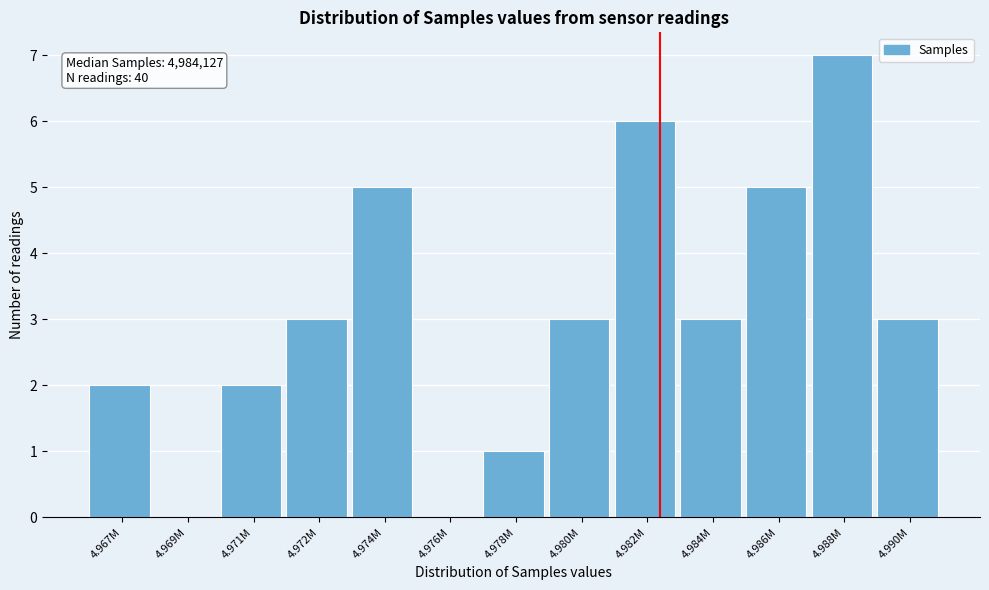

Reading left to right, transcribe all the data shown in this chart.

4.967M=2	4.969M=0	4.971M=2	4.972M=3	4.974M=5	4.976M=0	4.978M=1	4.980M=3	4.982M=6	4.984M=3	4.986M=5	4.988M=7	4.990M=3